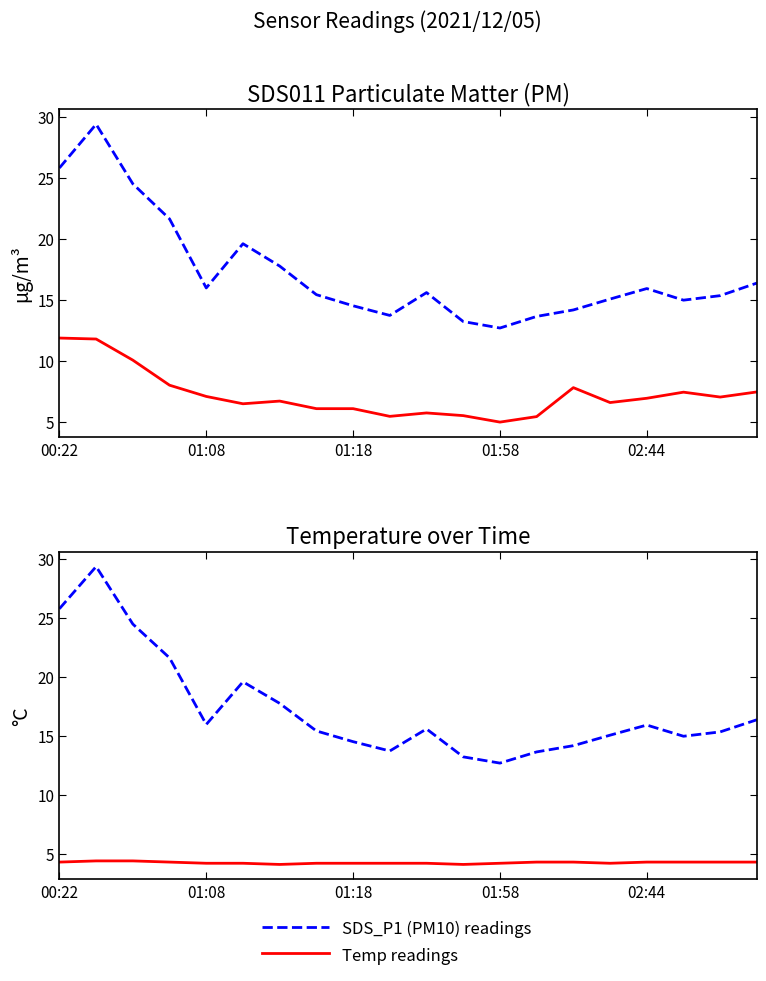

How many Temp readings values are between 4 and 5?

20